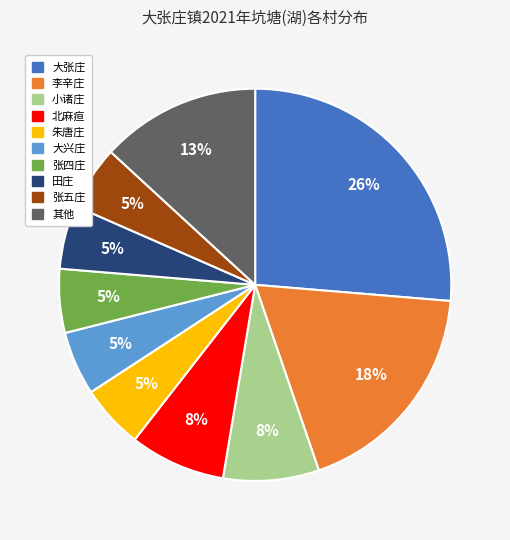

How many segments does this pie chart have?

10